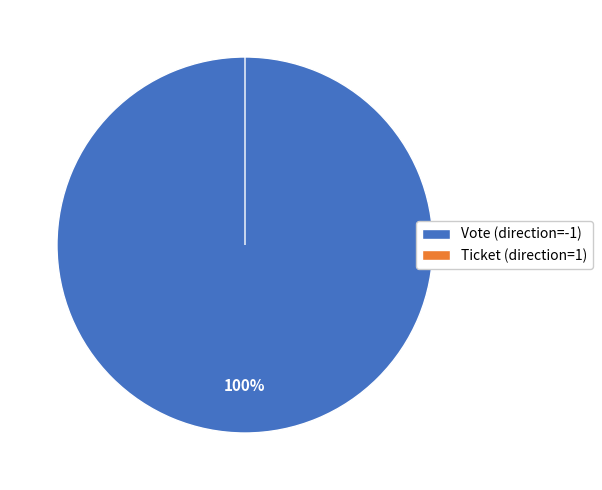

Is the sum of Vote (direction=-1) and Ticket (direction=1) greater than half?

Yes